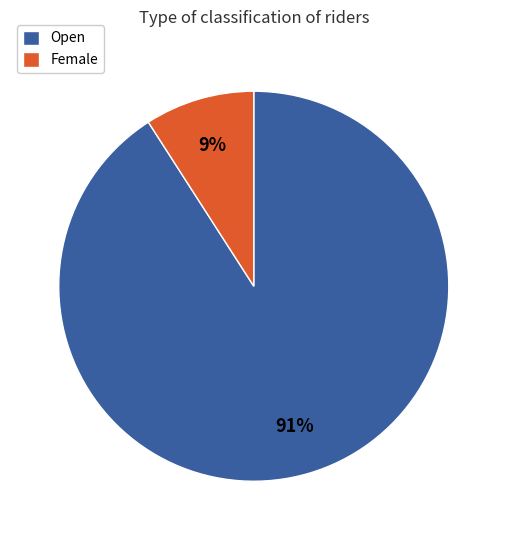

Does any single category account for the majority?

Yes